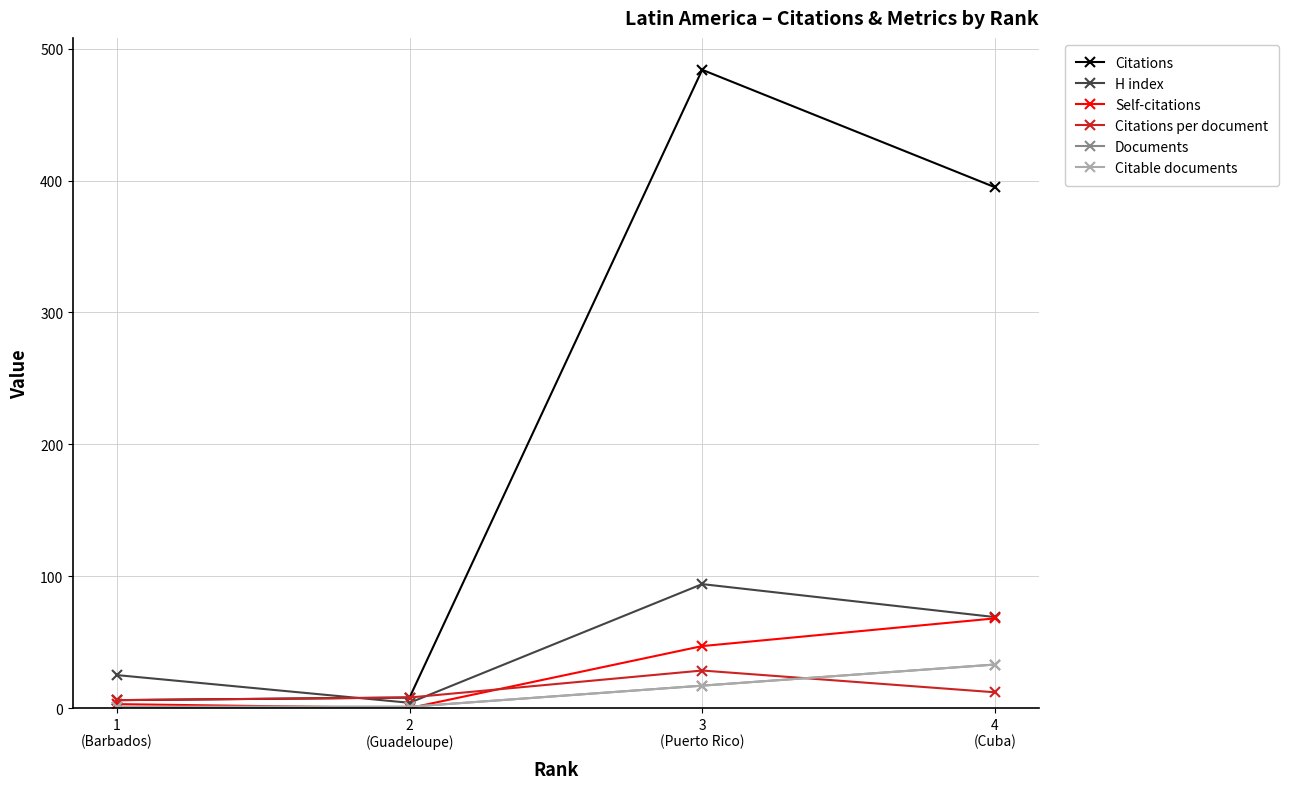

Does the chart have visible grid lines?

Yes